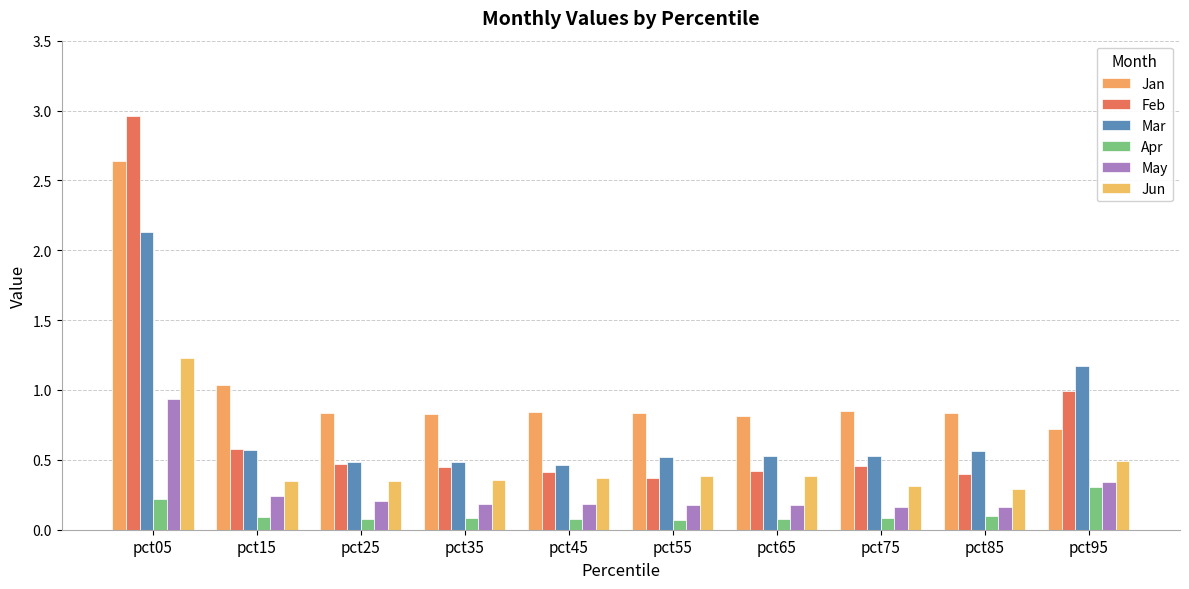

What is the value of the May bar at the 3rd from the left?

0.2